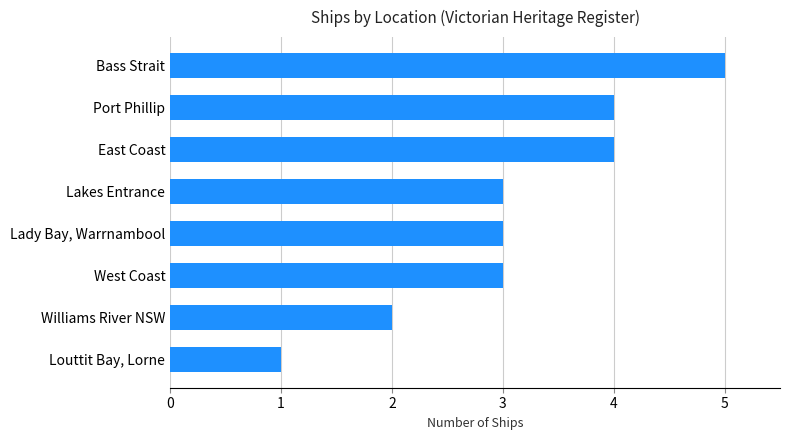

Which has a higher value, Lakes Entrance or Louttit Bay, Lorne?

Lakes Entrance